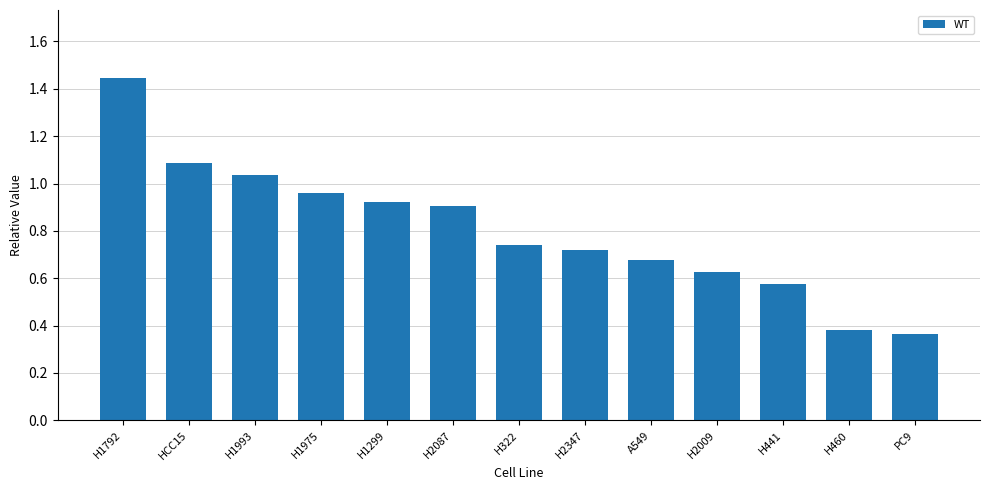

What is the sum of the values at H2347 and H2009?

1.3